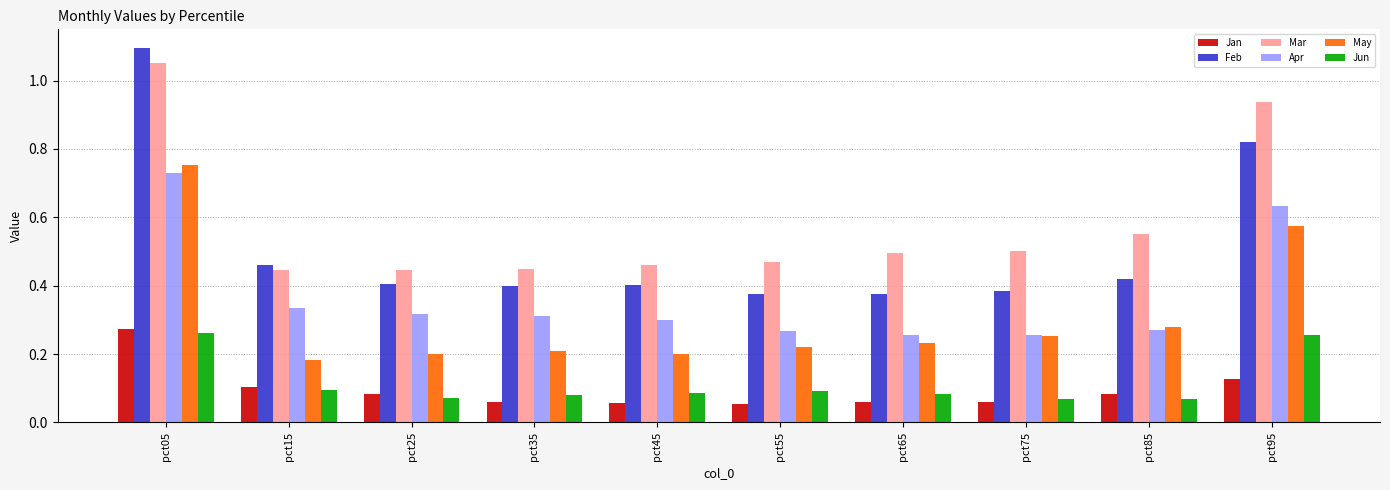

Which category has the highest value across all series?

pct05